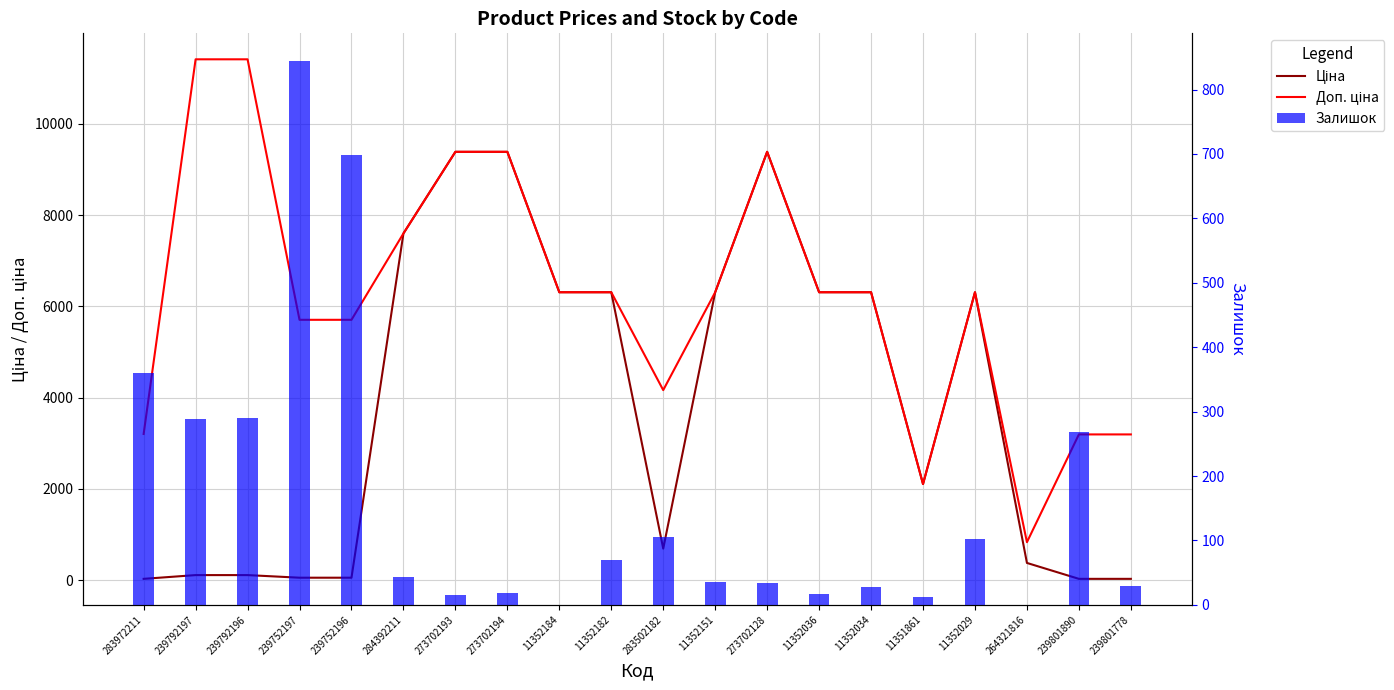

At how many categories does at least one series exceed 10035?

2